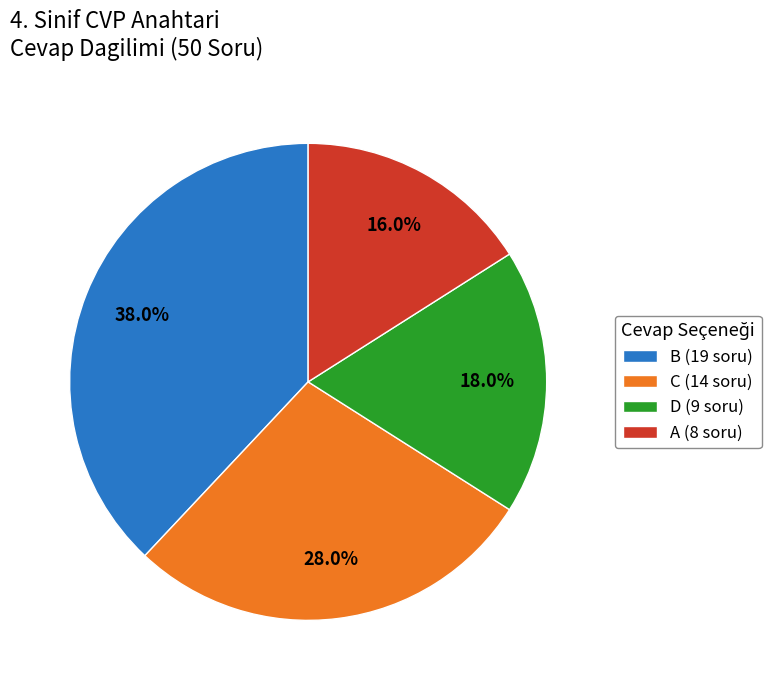

Is it true that D is 10% of the pie?

False